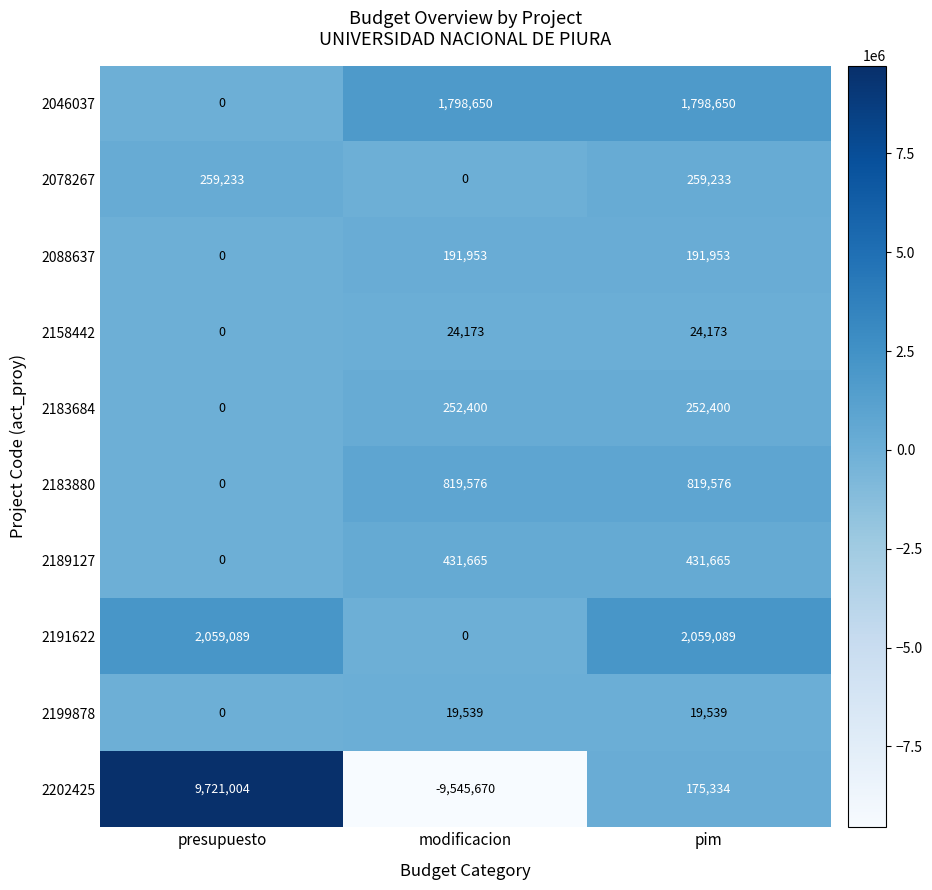

The value of 2189127 at presupuesto is 0. True or false?

True